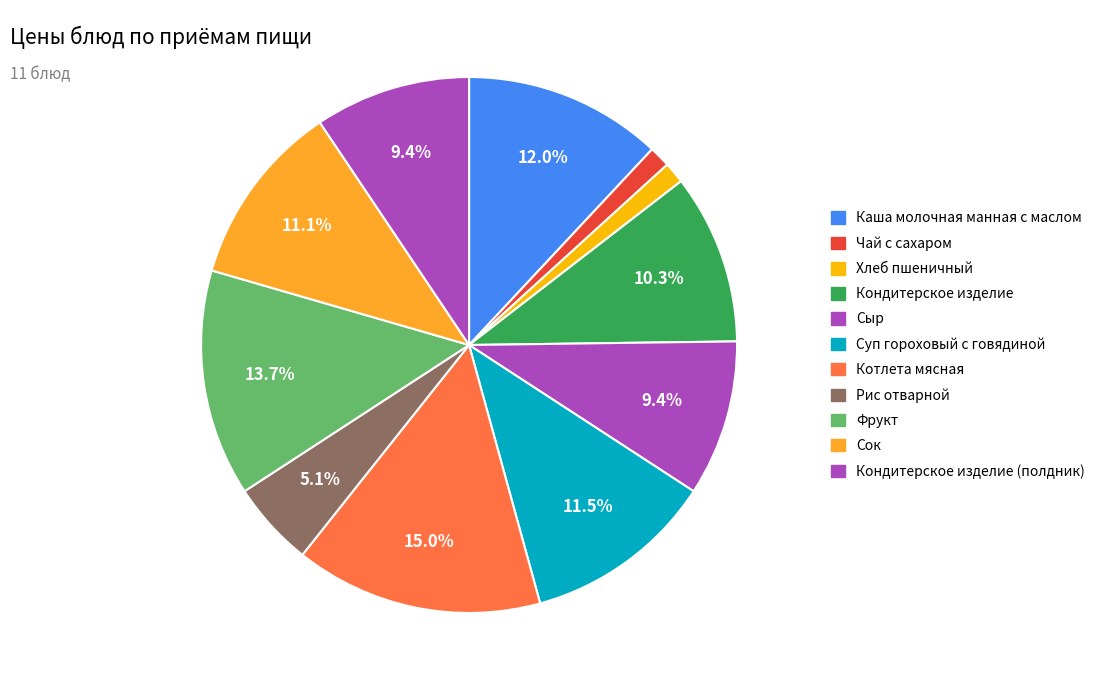

Count the number of slices in the pie.

11